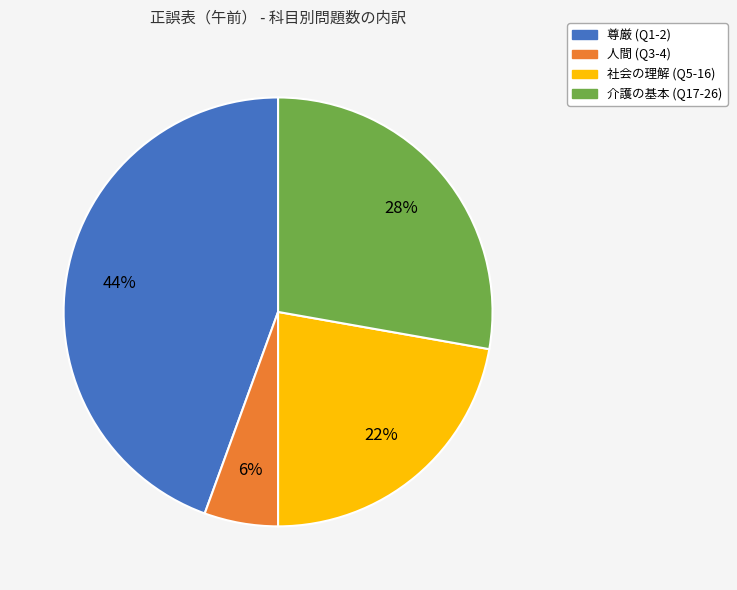

Rank the categories by value from lowest to highest.

人間, 社会の理解, 介護の基本, 尊厳